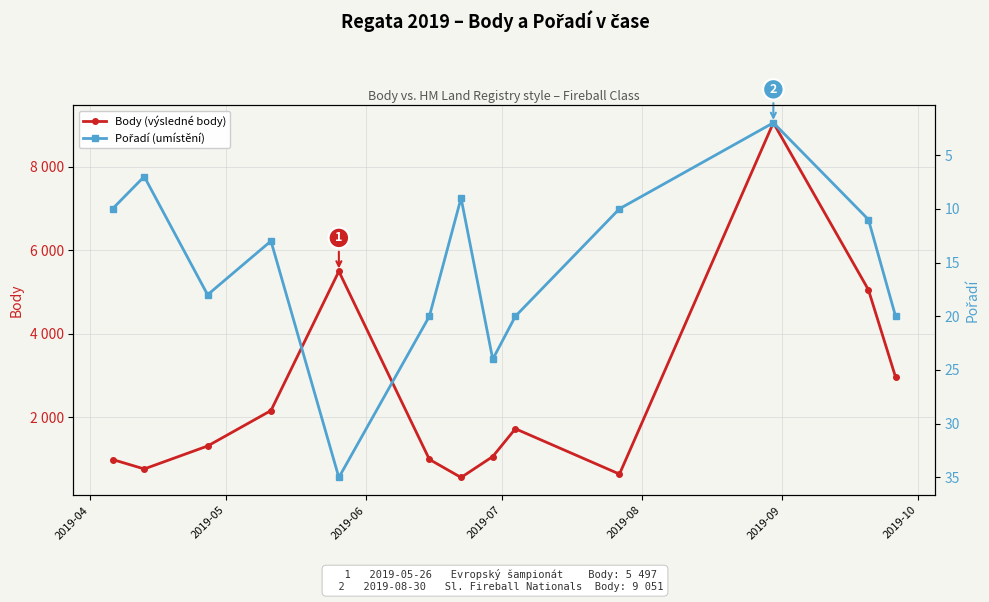

True or false: Body (výsledné body) and Pořadí (umístění) cross at least once.

False